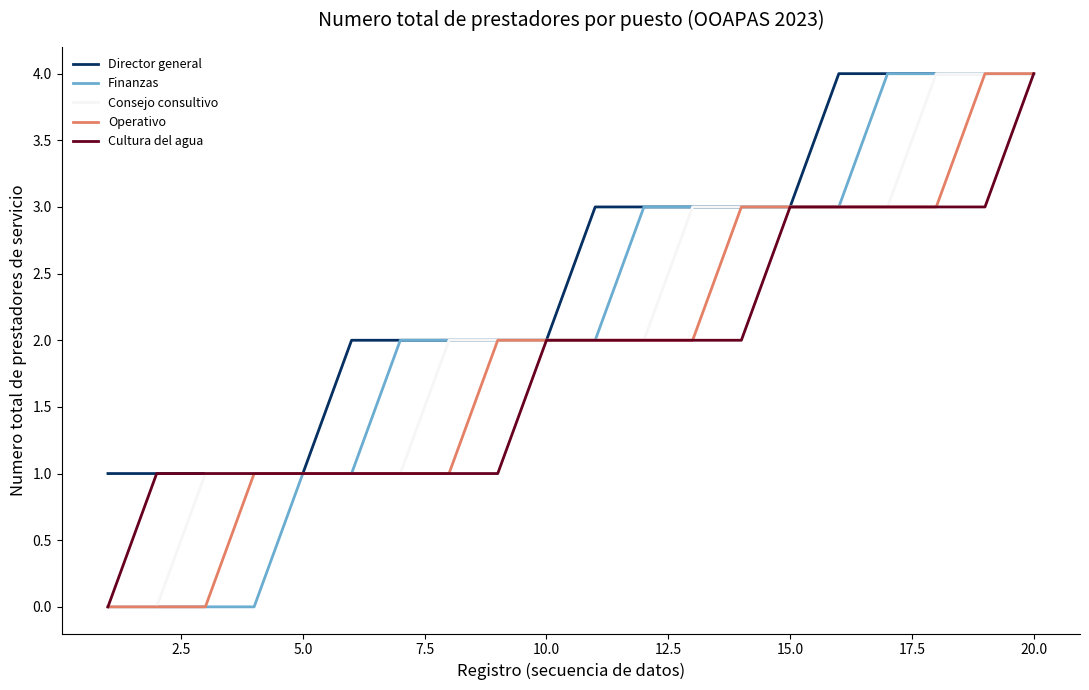

What is the highest value of the Director general series?

4